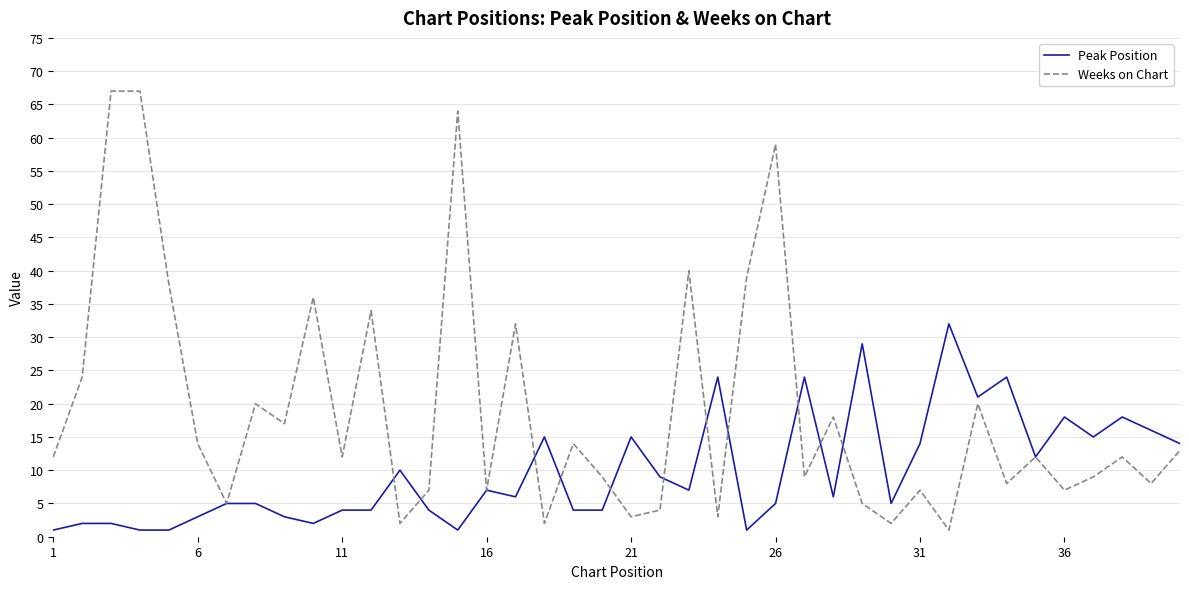

Which series has the largest total across all categories?

Weeks on Chart